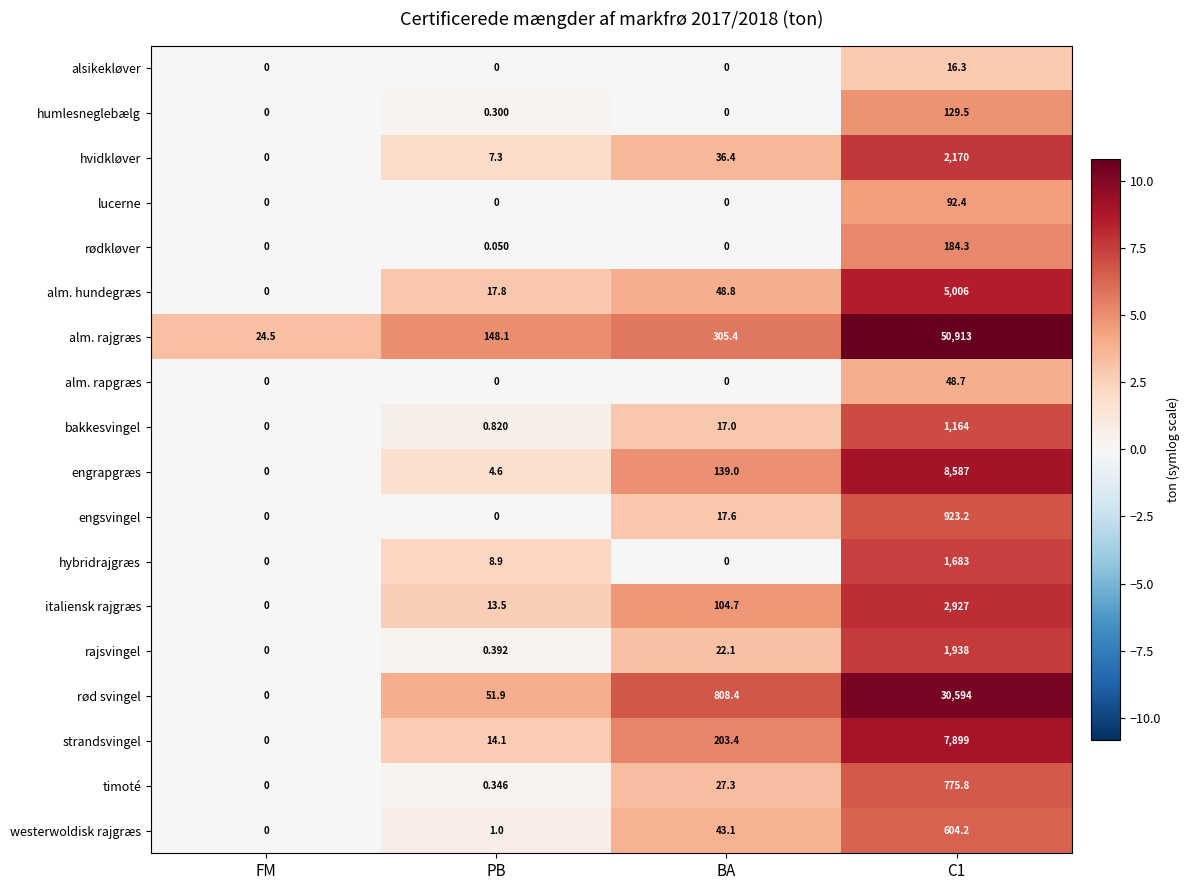

Where does the rajsvingel series first go above 22?

BA